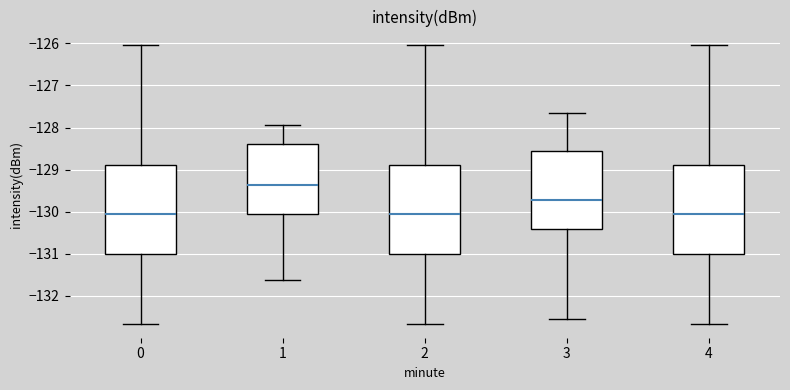

Reading left to right, transcribe this box plot: for each box, give where its median line is, the range the box spans, and where its two whiskers end, as read against the y-axis. The values are not printed on the chart, so give them approximately, as read against the axis.

0: median -130.0, box -131.0 to -128.9, whiskers -132.7 to -126.1
1: median -129.4, box -130.1 to -128.4, whiskers -131.6 to -127.9
2: median -130.0, box -131.0 to -128.9, whiskers -132.7 to -126.1
3: median -129.7, box -130.4 to -128.6, whiskers -132.6 to -127.7
4: median -130.0, box -131.0 to -128.9, whiskers -132.7 to -126.1